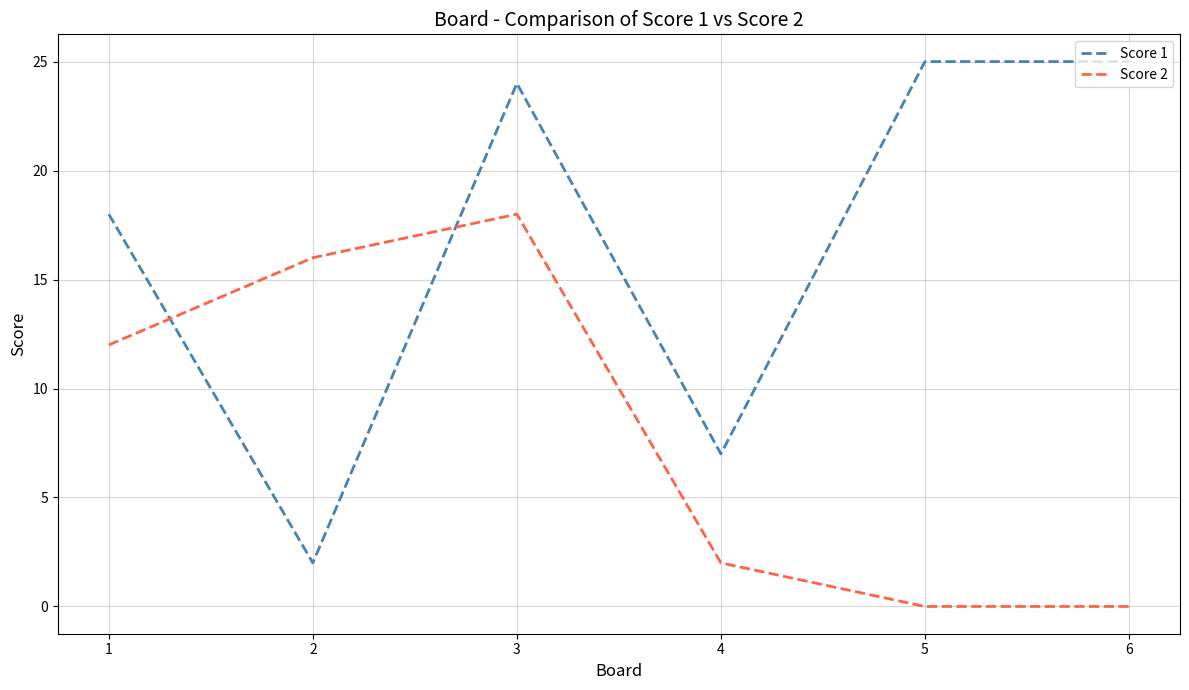

Rank the series at 5 from highest to lowest value.

Score 1, Score 2